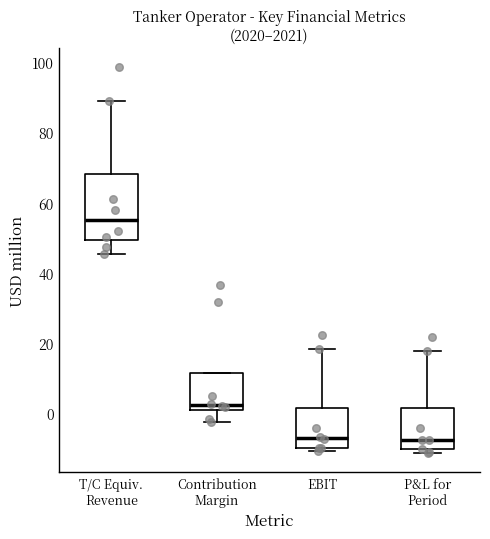

Comparing the boxes themselves (not the whiskers), which one is the tallest?

T/C Equiv. Revenue